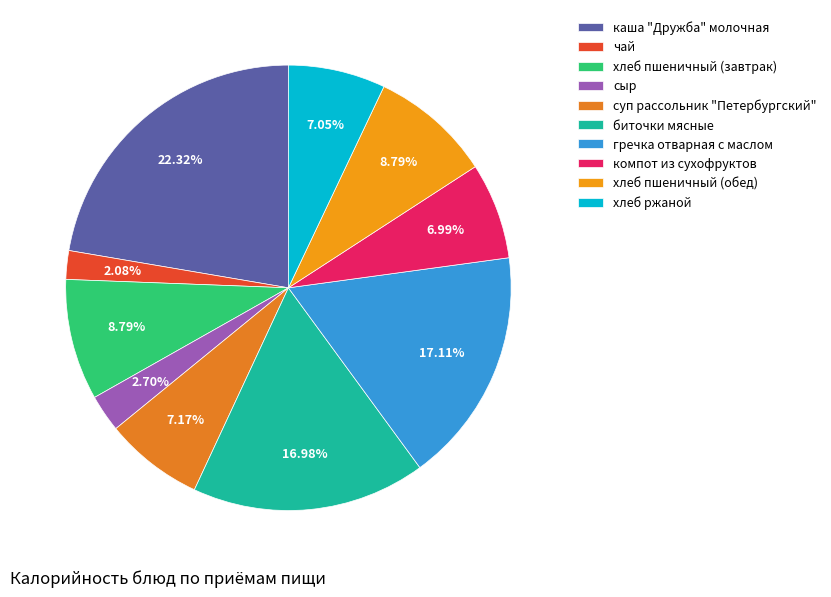

What is the change in value from каша "Дружба" молочная to хлеб пшеничный (обед)?

-182.2